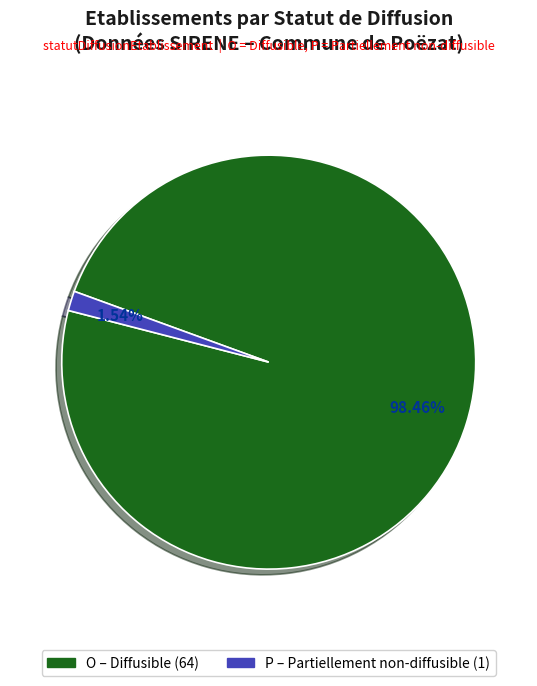

True or false: O accounts for 98% of the total.

True